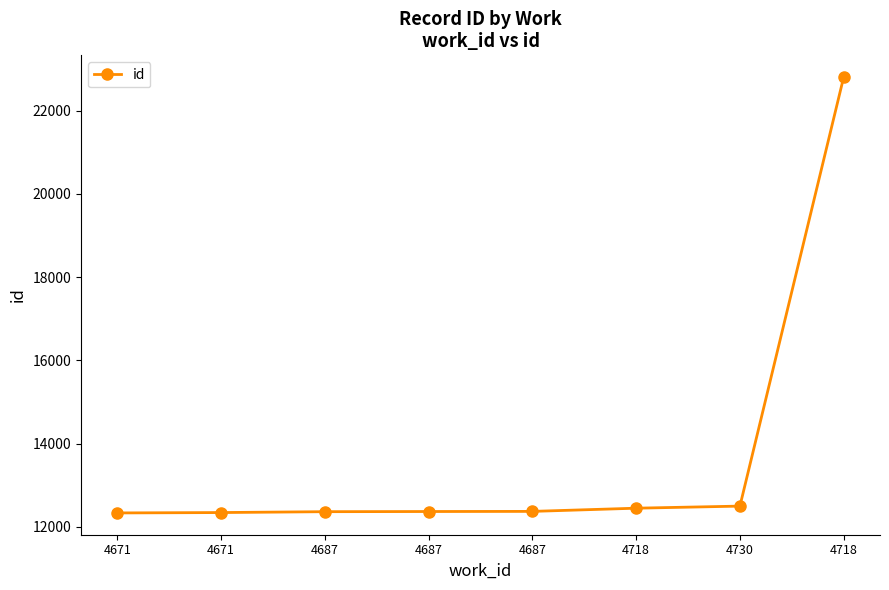

What is the ratio of the value at 4730 to the value at 4718?

1.0